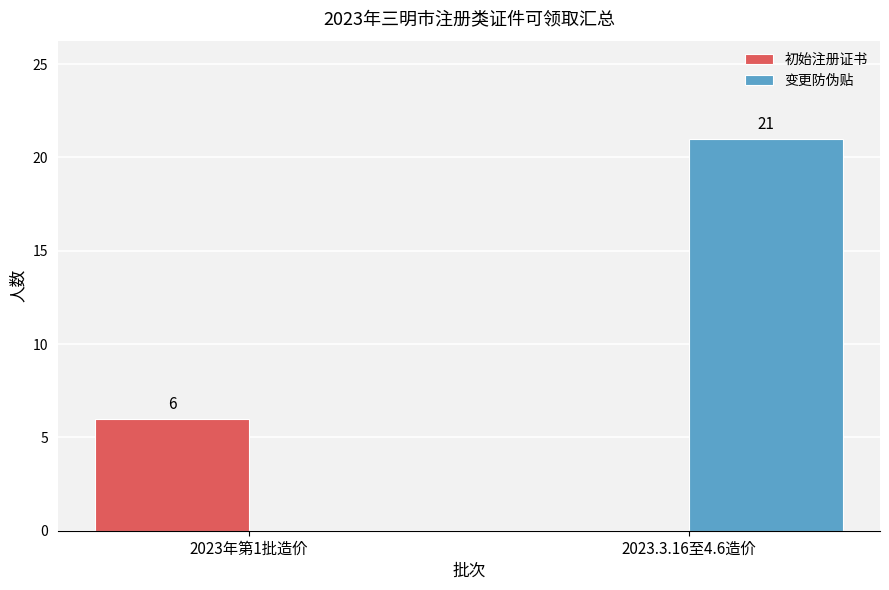

How many data points does each series have?

2